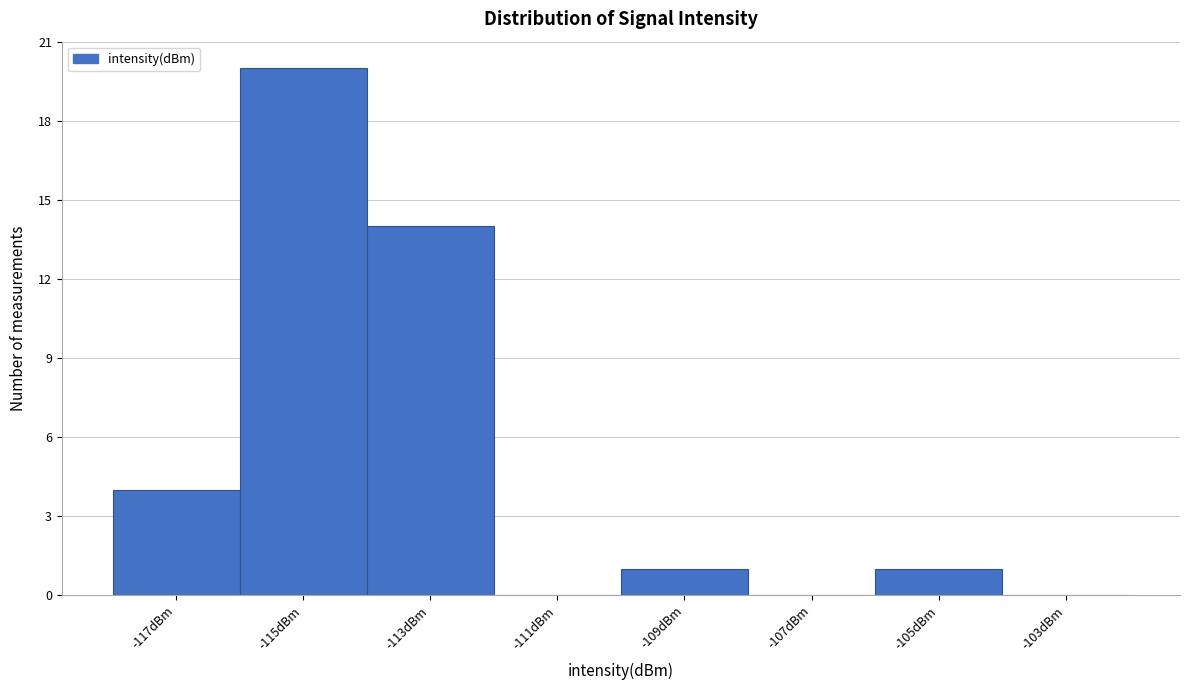

Reading right to left, extract all data points from this chart.

-103dBm=0	-105dBm=1	-107dBm=0	-109dBm=1	-111dBm=0	-113dBm=14	-115dBm=20	-117dBm=4